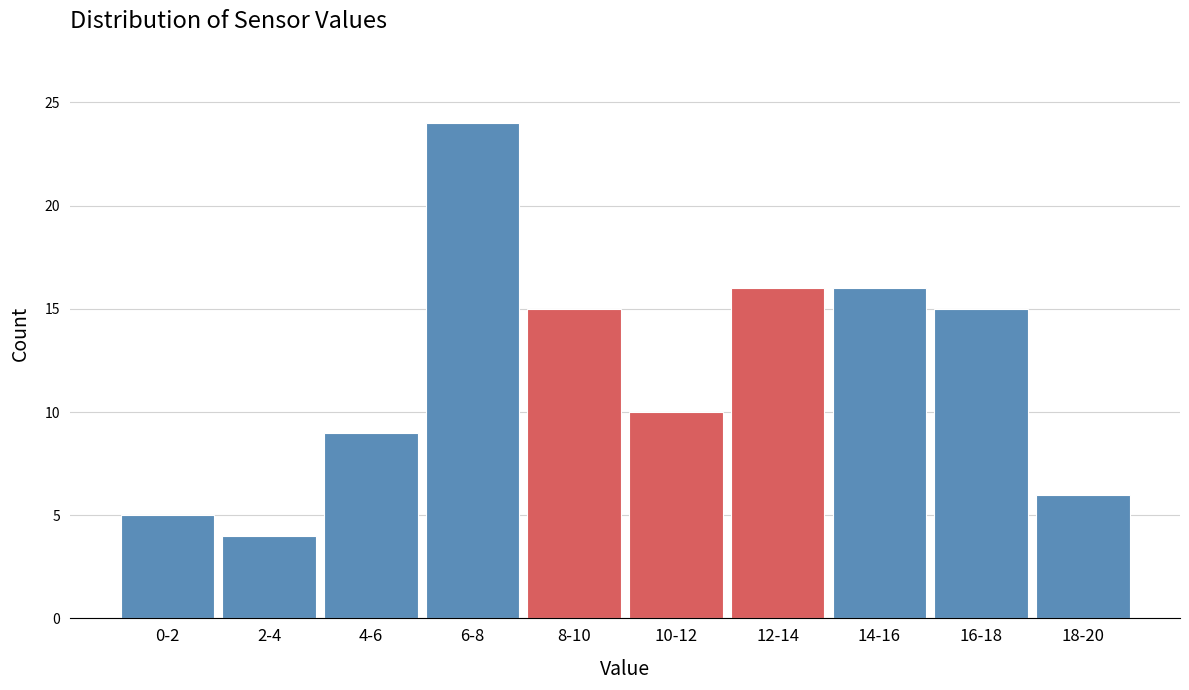

Reading left to right, what are all the values shown in this chart?

0-2=5	2-4=4	4-6=9	6-8=24	8-10=15	10-12=10	12-14=16	14-16=16	16-18=15	18-20=6